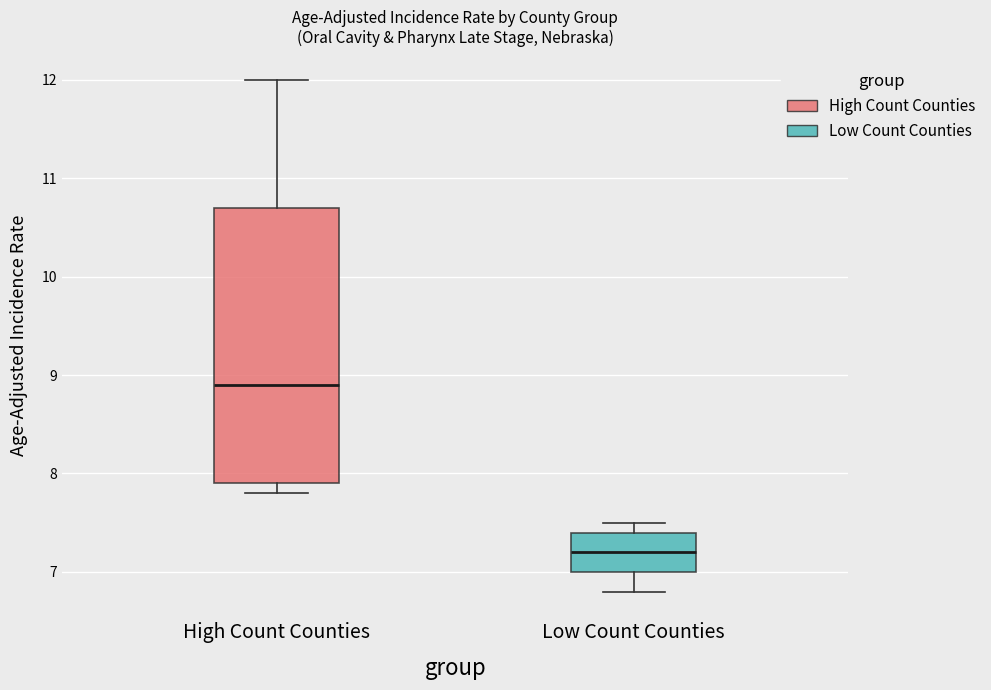

Reading left to right, transcribe this box plot: for each box, give where its median line is, the range the box spans, and where its two whiskers end, as read against the y-axis. The values are not printed on the chart, so give them approximately, as read against the axis.

High Count Counties: median 8.9, box 7.9 to 10.7, whiskers 7.8 to 12.0
Low Count Counties: median 7.2, box 7.0 to 7.4, whiskers 6.8 to 7.5